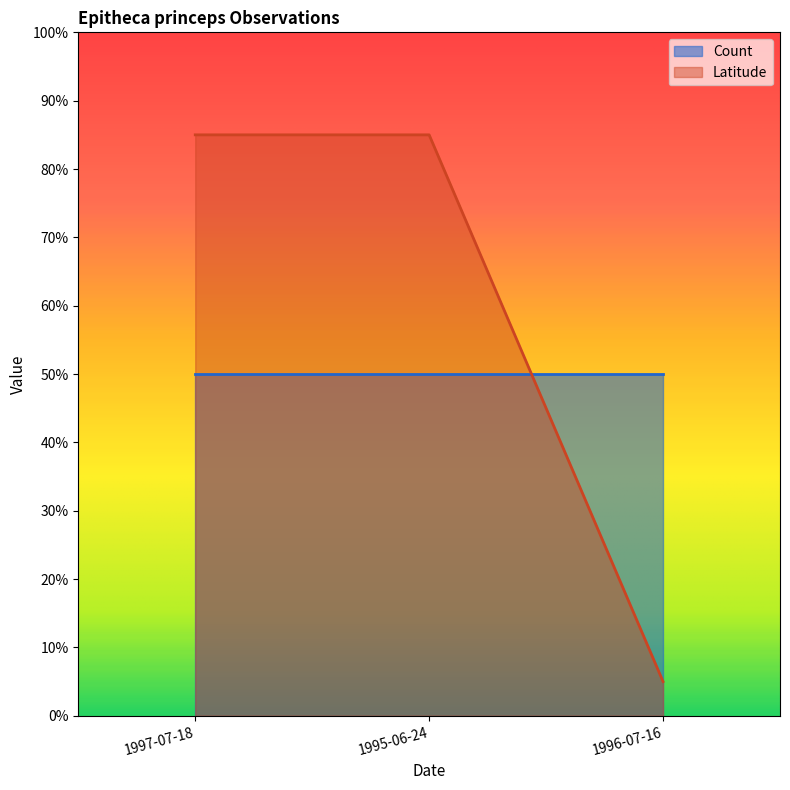

List the labels in order of value, smallest first.

1996-07-16, 1997-07-18, 1995-06-24